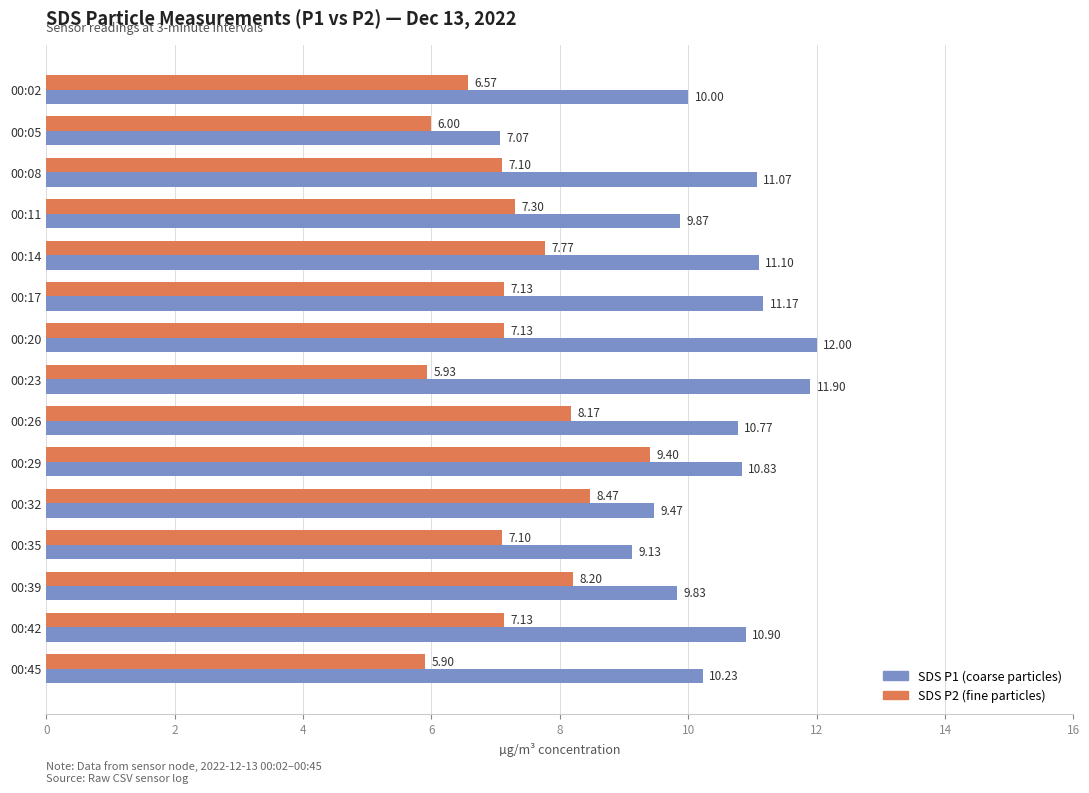

Which series changed the most between 00:08 and 00:14?

SDS P2 (fine particles)